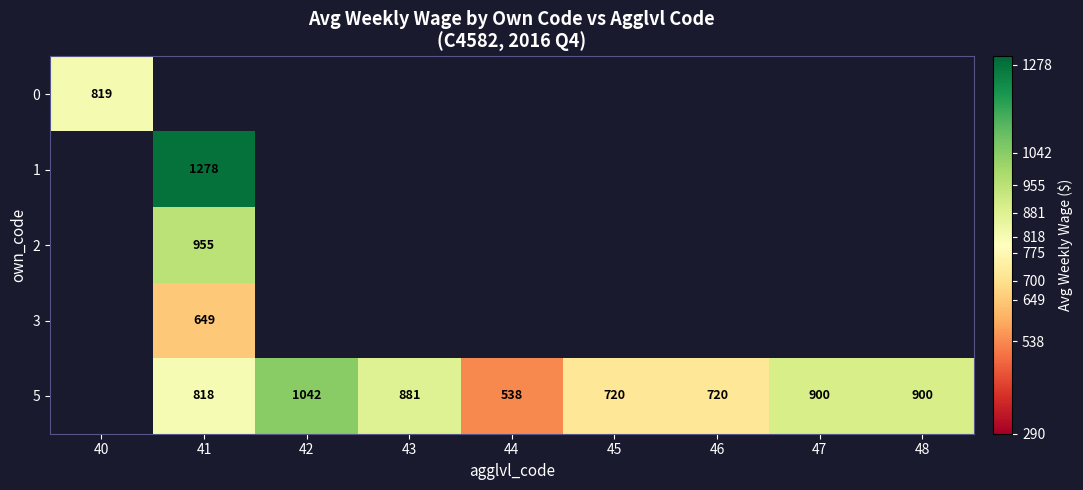

True or false: 2 has a value of 955 at 41.

True